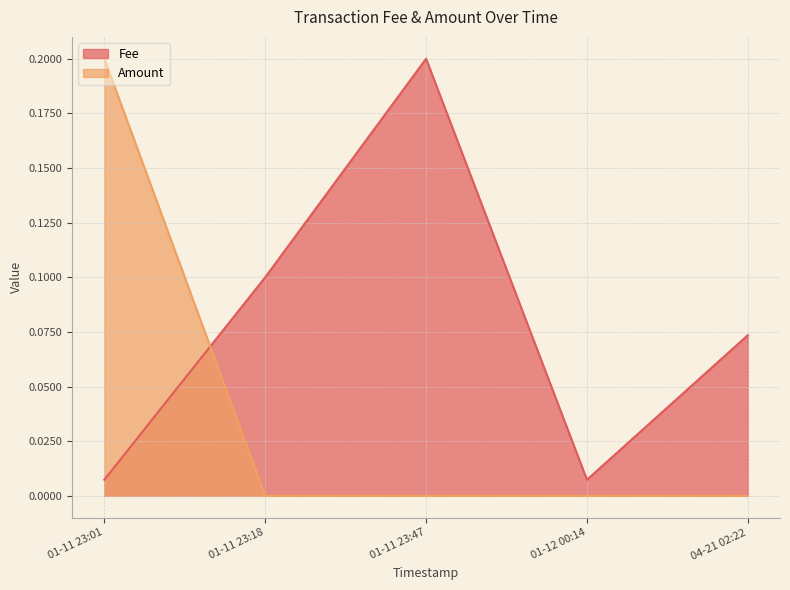

How many values in Amount are above zero?

2